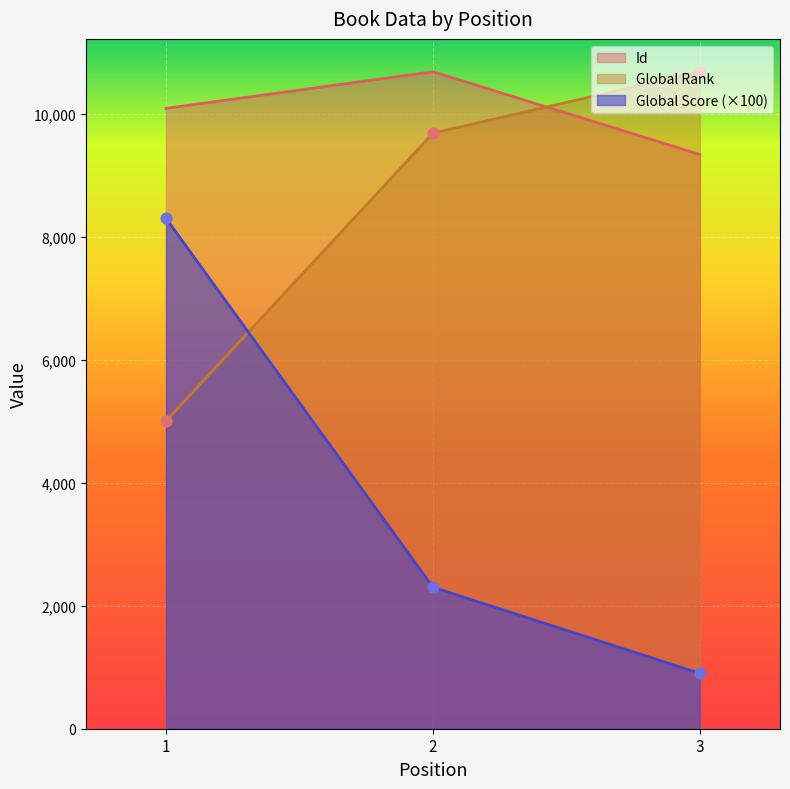

What is the total value across all series at 2?

22672.0